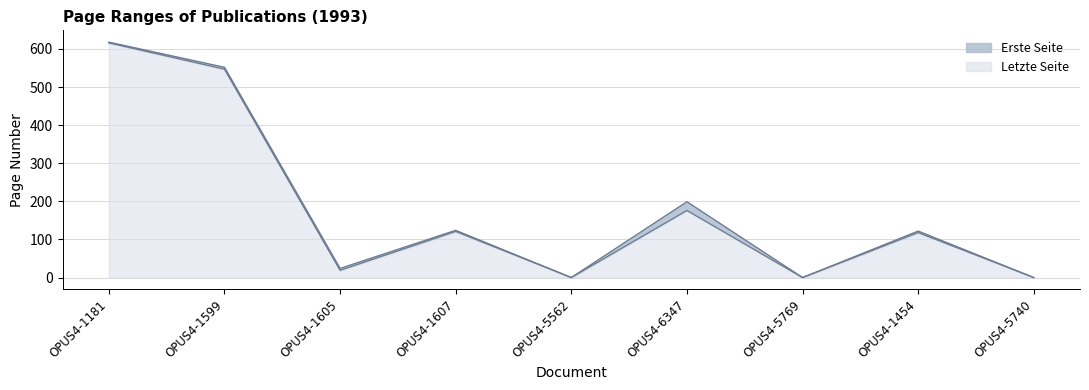

What position from the right is OPUS4-5740?

1